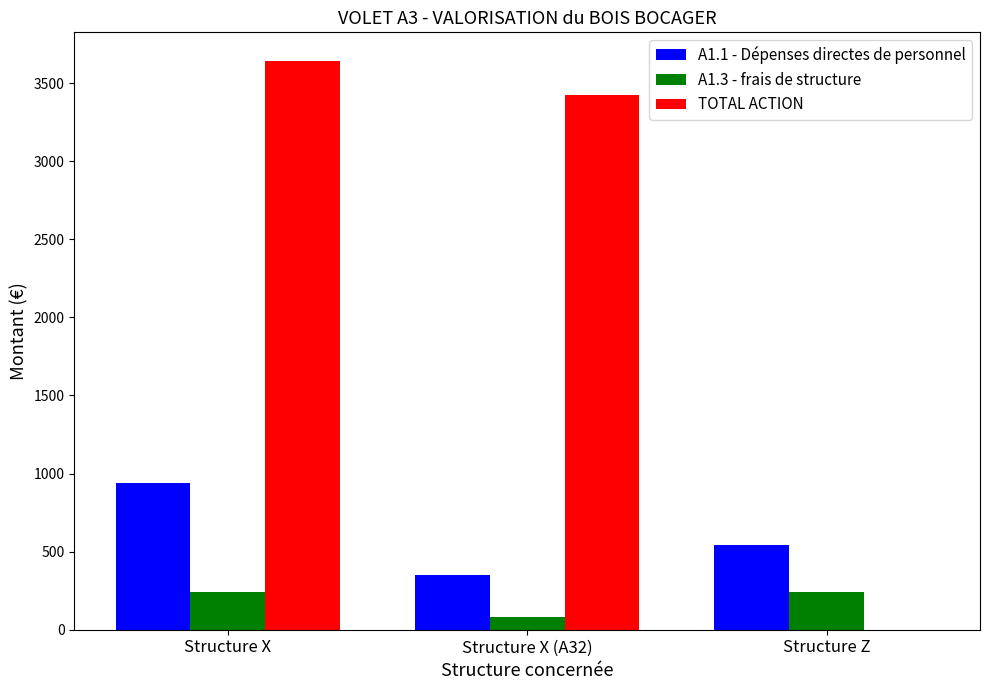

What are all the series names shown in the legend?

A1.1 - Dépenses directes de personnel, A1.3 - frais de structure, TOTAL ACTION